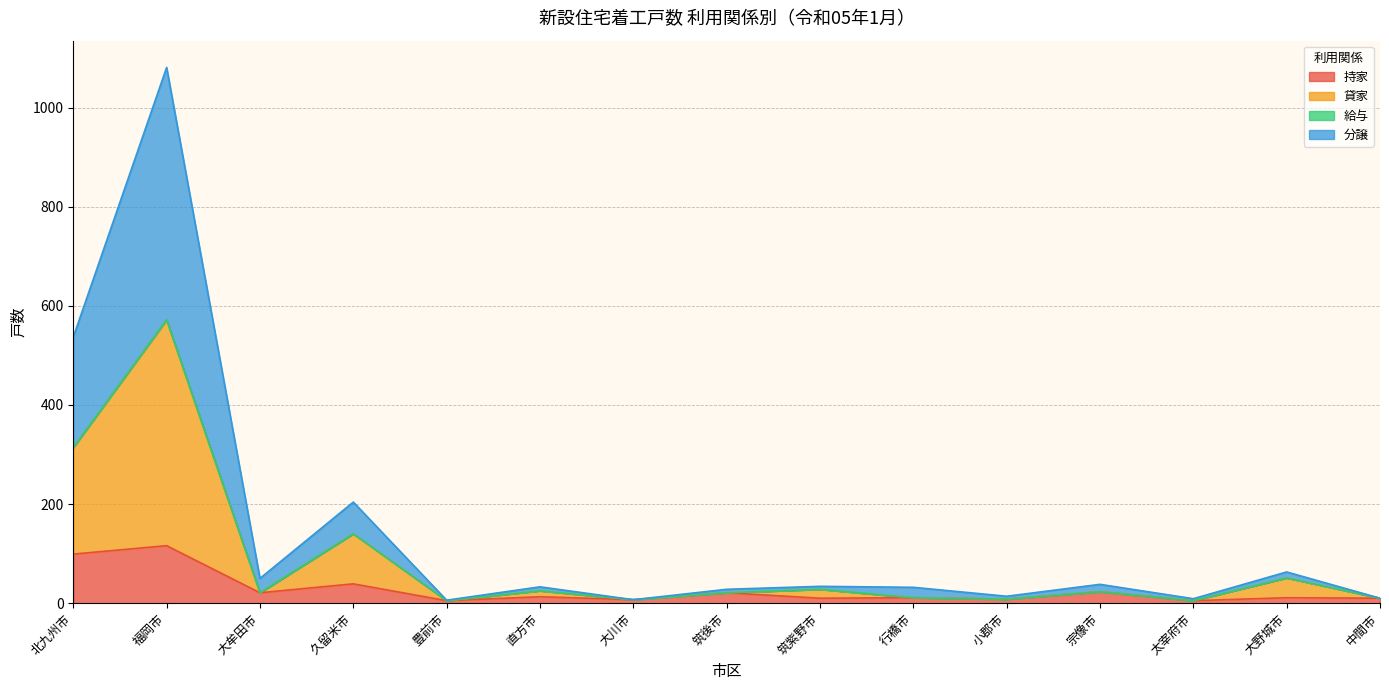

At which category is the sum across all series the highest?

福岡市